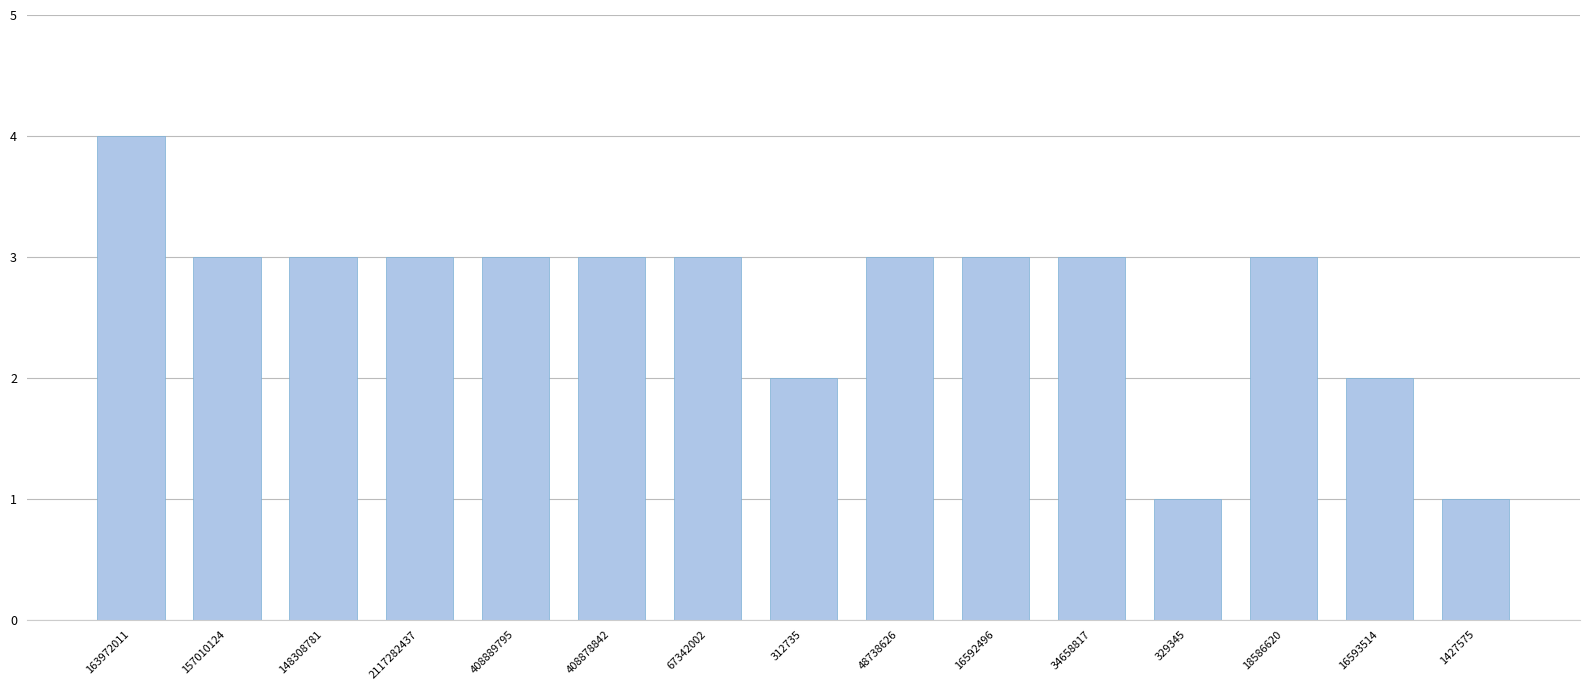

Reading left to right, what are all the values shown in this chart?

163972011=4	157010124=3	148308781=3	2117282437=3	408889795=3	408878842=3	67342002=3	312735=2	48738626=3	16592496=3	34658817=3	329345=1	18586620=3	16593514=2	1427575=1